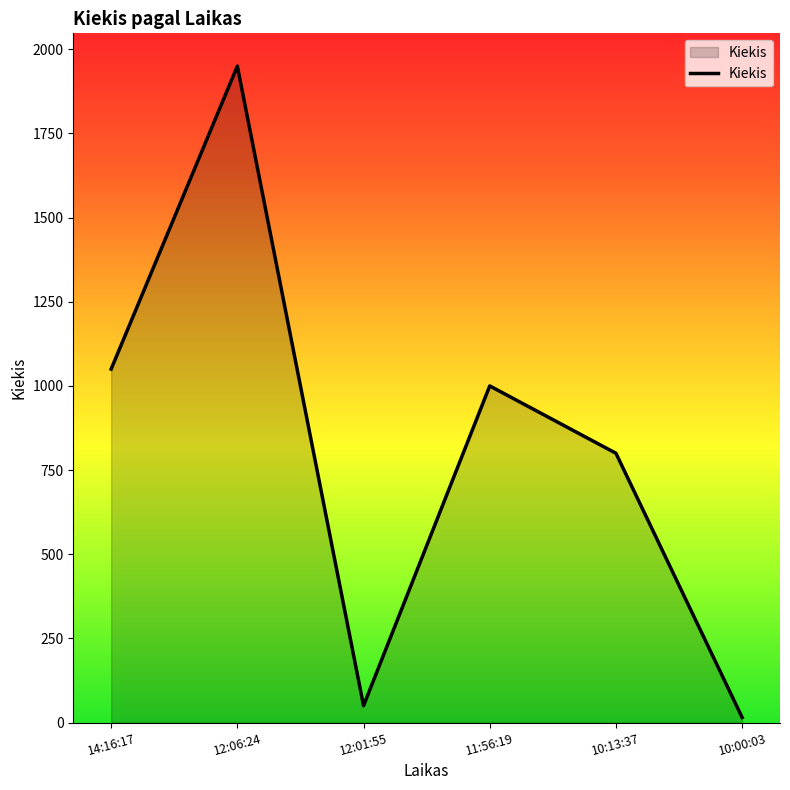

How many values are below 1000?

3